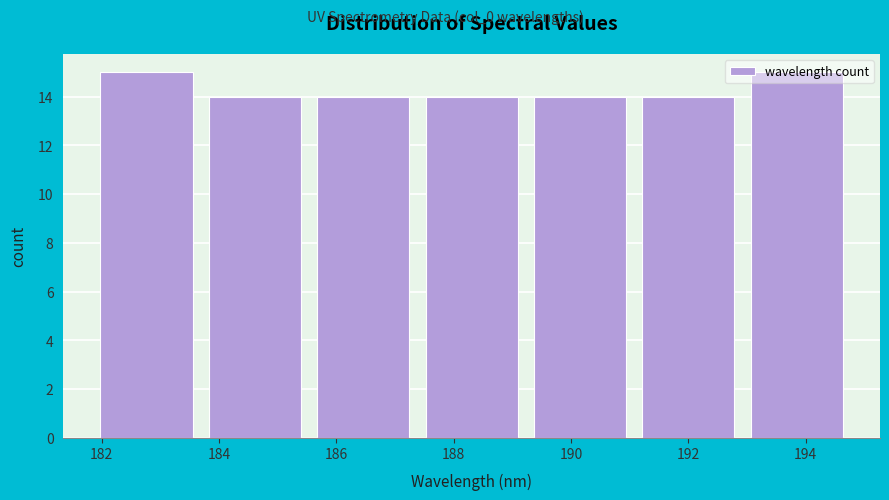

Reading left to right, list every bar in this chart as the range it spans on the x-axis followed by its height. Neither the bar edges nor the heights are printed on the chart, so give them approximately, as read against the axes.

181.8 to 183.6: 15
183.6 to 185.6: 14
185.6 to 187.4: 14
187.4 to 189.2: 14
189.2 to 191.0: 14
191.0 to 193.0: 14
193.0 to 194.8: 15